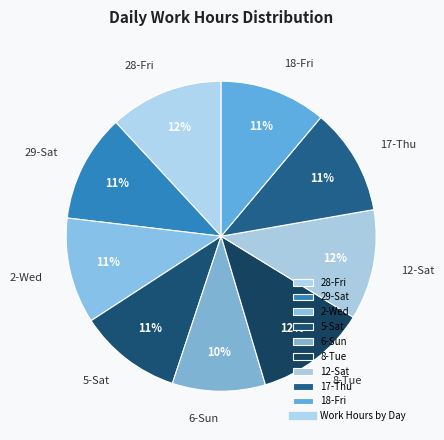

Combined, do 6-Sun and 18-Fri account for over 50%?

No